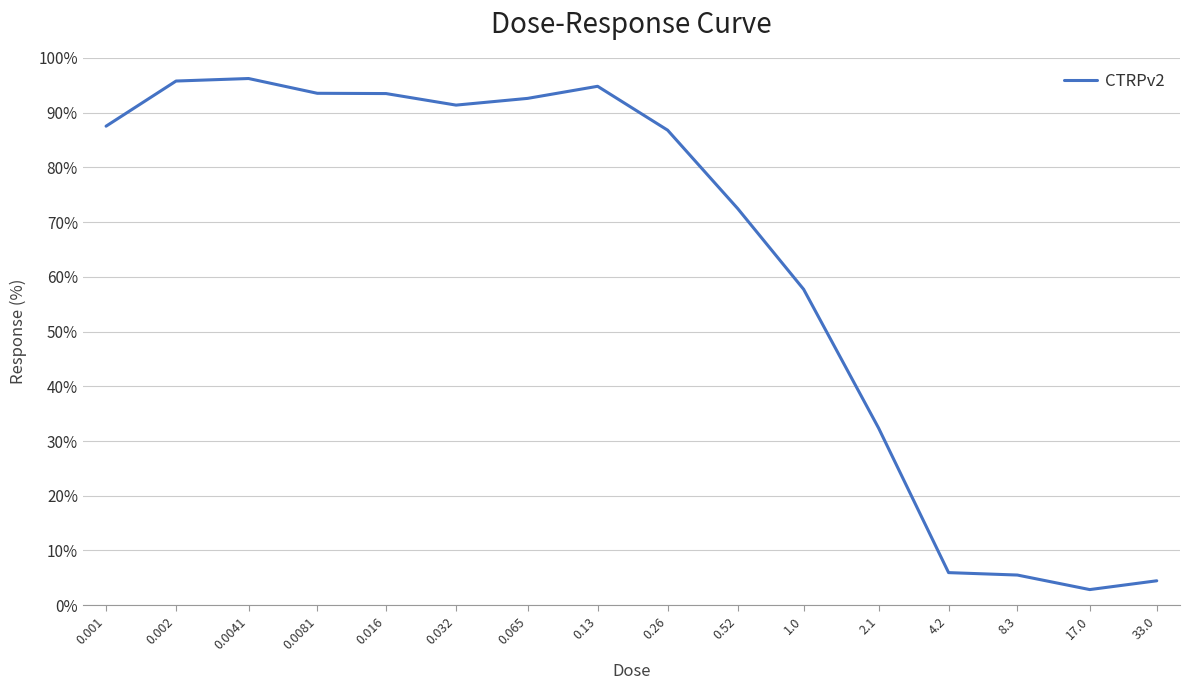

What position from the right is 0.032?

11